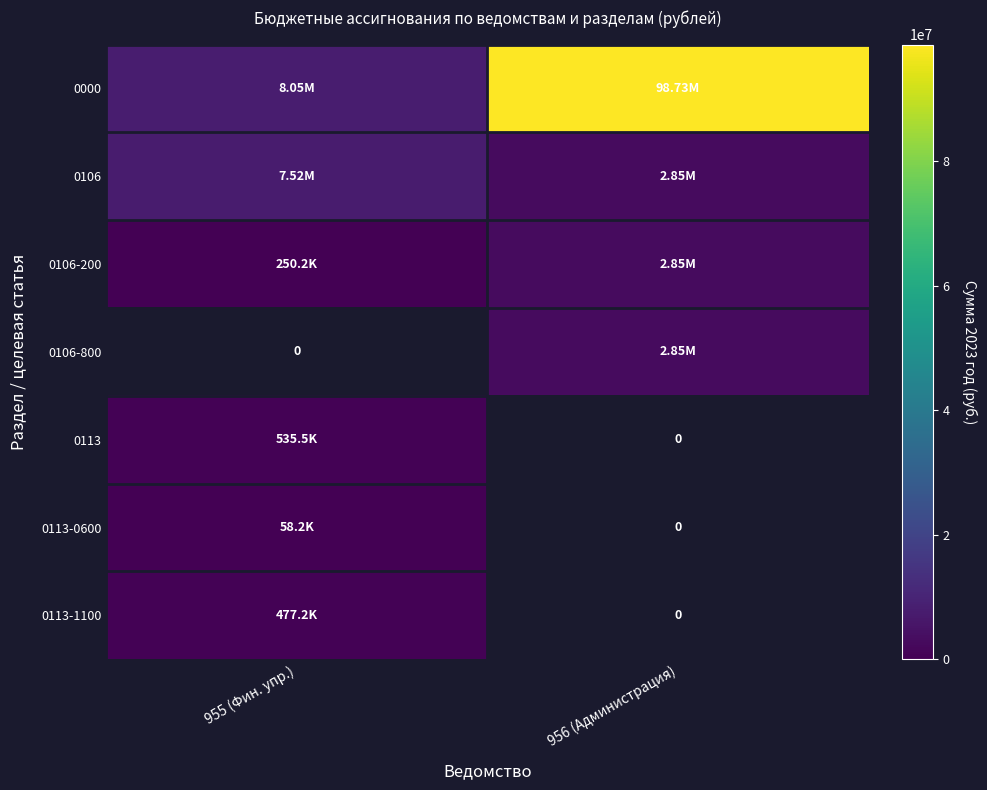

True or false: 0106-200 has a value of 2846266.0 at 956 (Администрация).

True